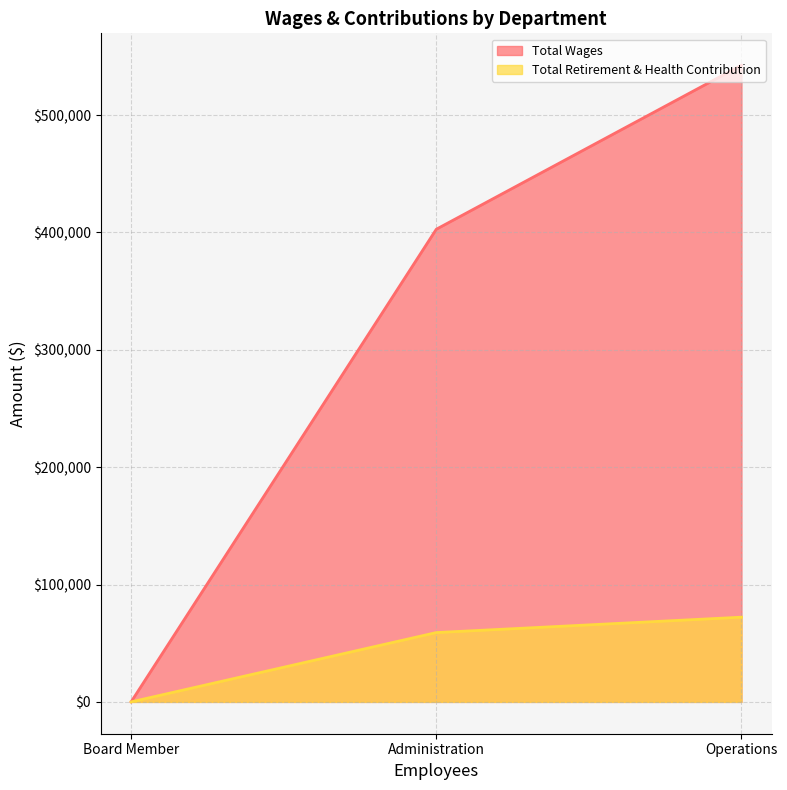

Does the chart have visible grid lines?

Yes